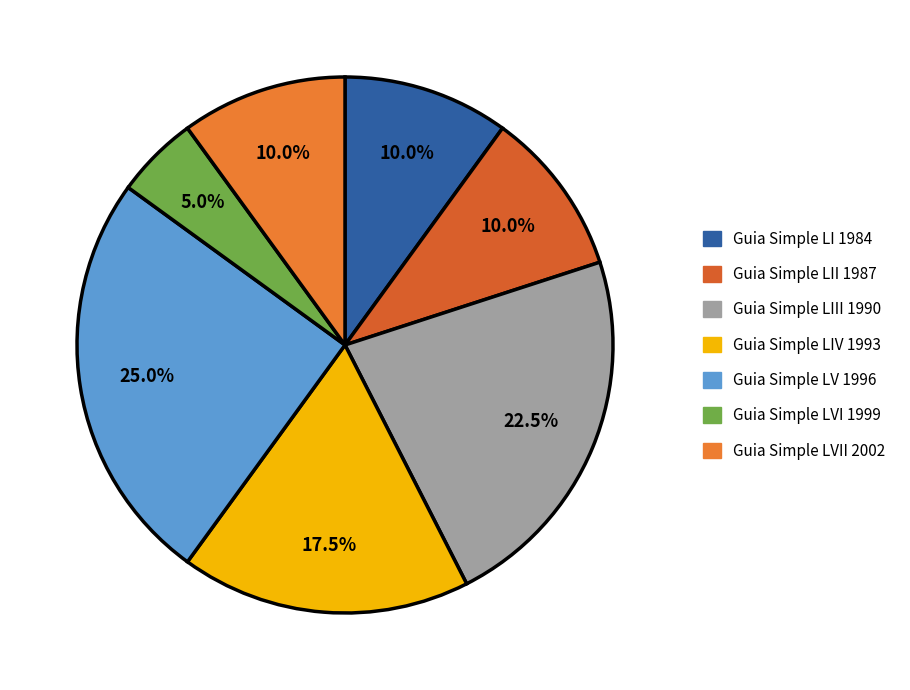

Between Guia Simple LI 1984 and Guia Simple LVII 2002, which is larger?

Guia Simple LI 1984